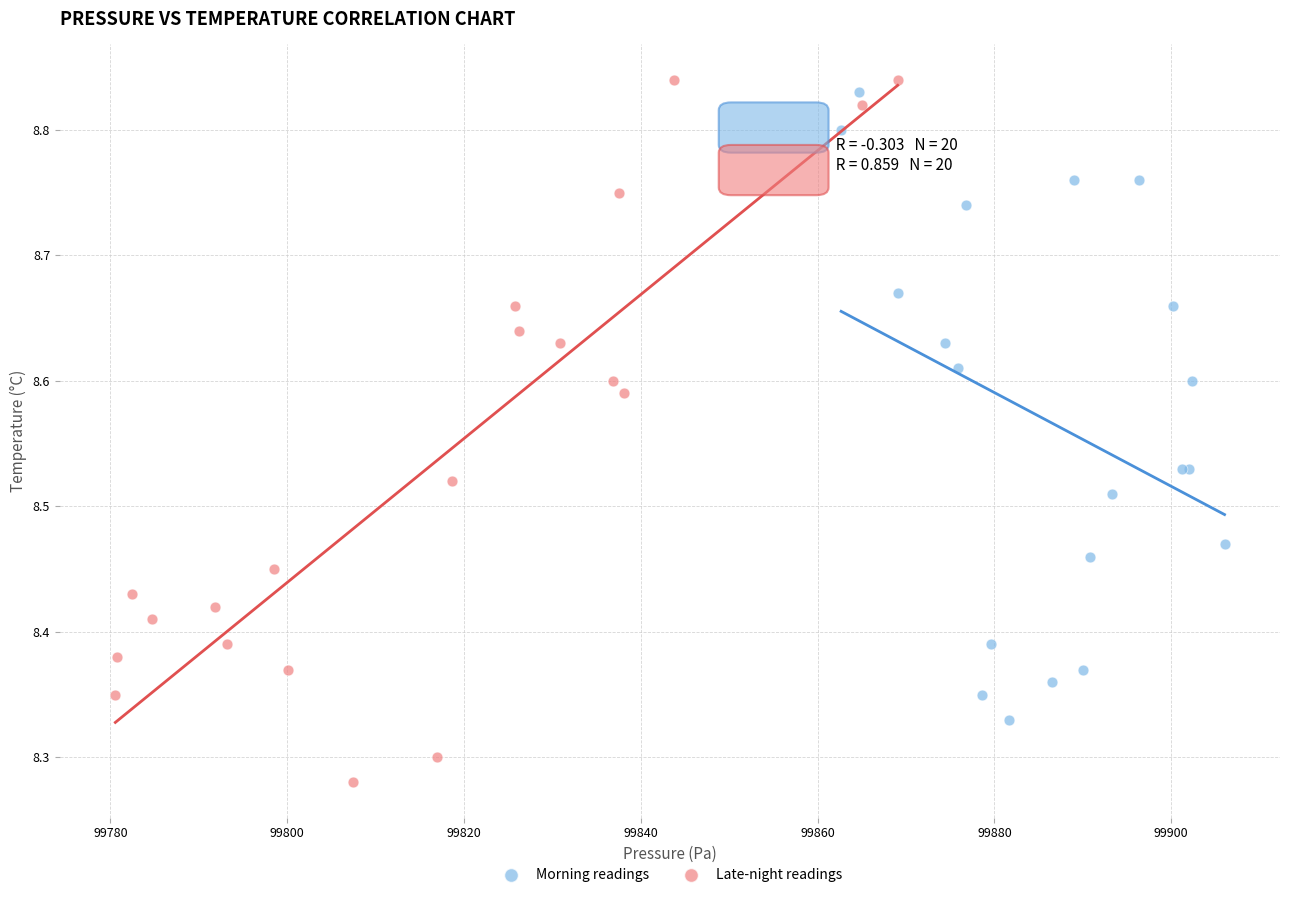

Which series reaches the maximum Y coordinate?

Late-night readings